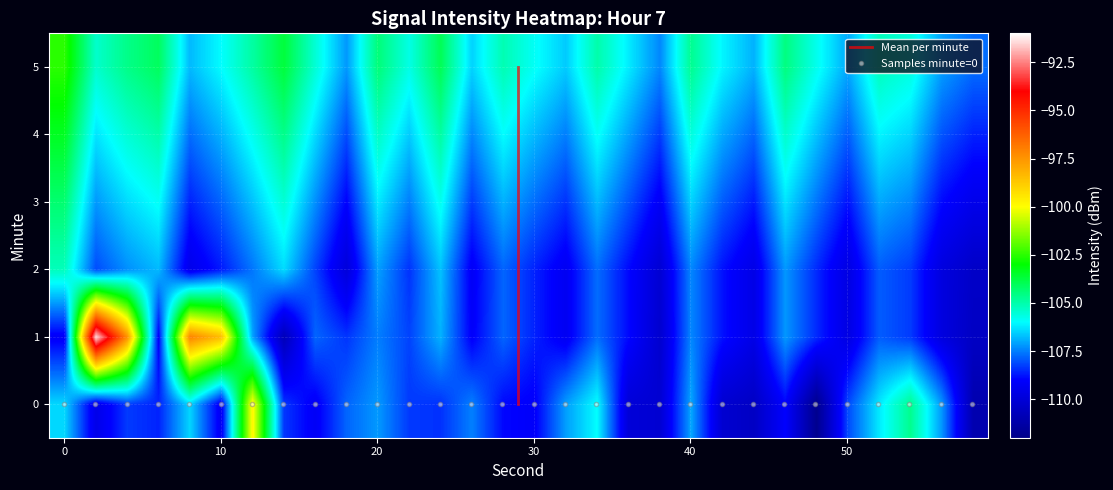

What is the difference between the second highest and second lowest values in the 5 series?

3.7